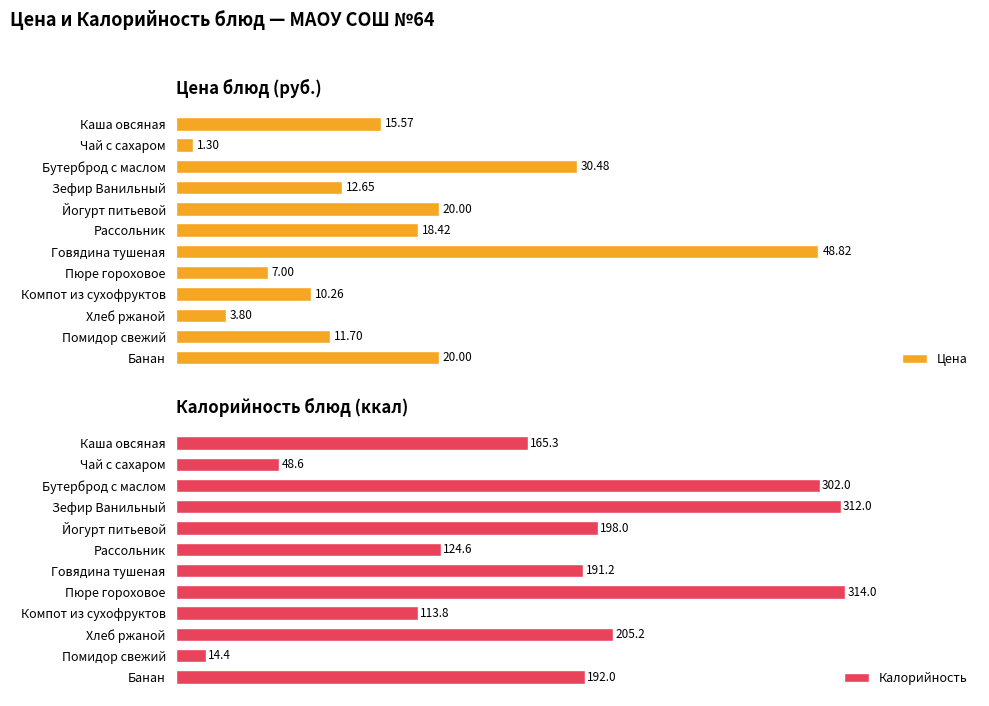

Does the chart contain stacked bars?

No